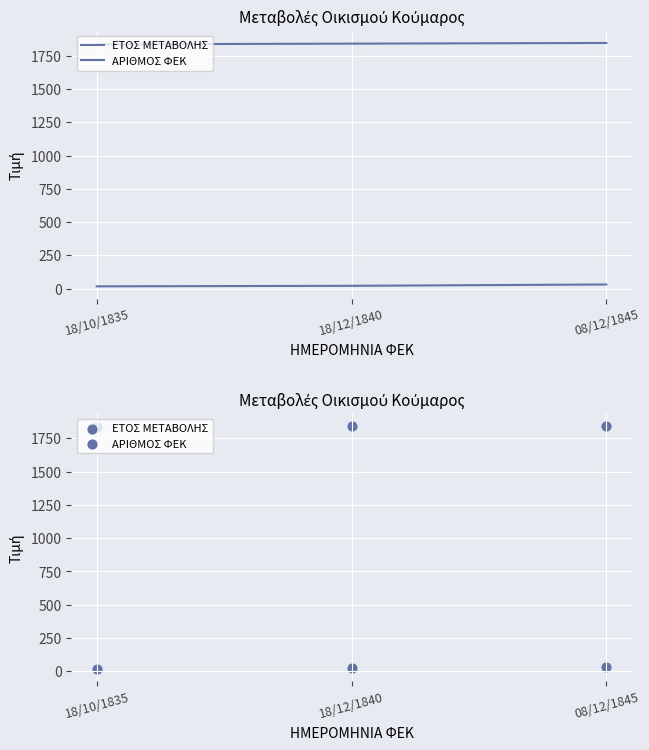

At how many categories does at least one series exceed 163?

3